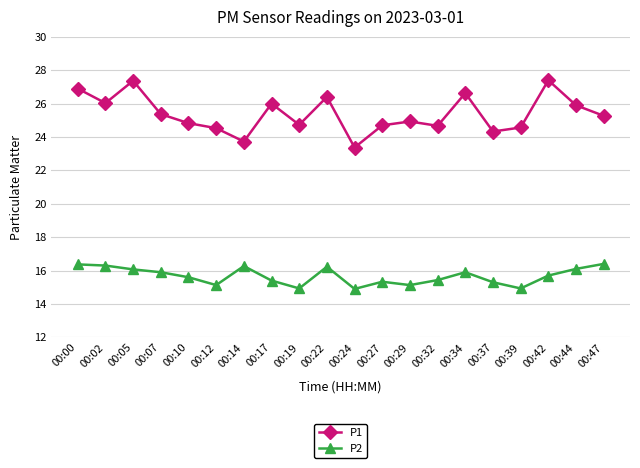

Which series has the largest range (max minus min)?

P1